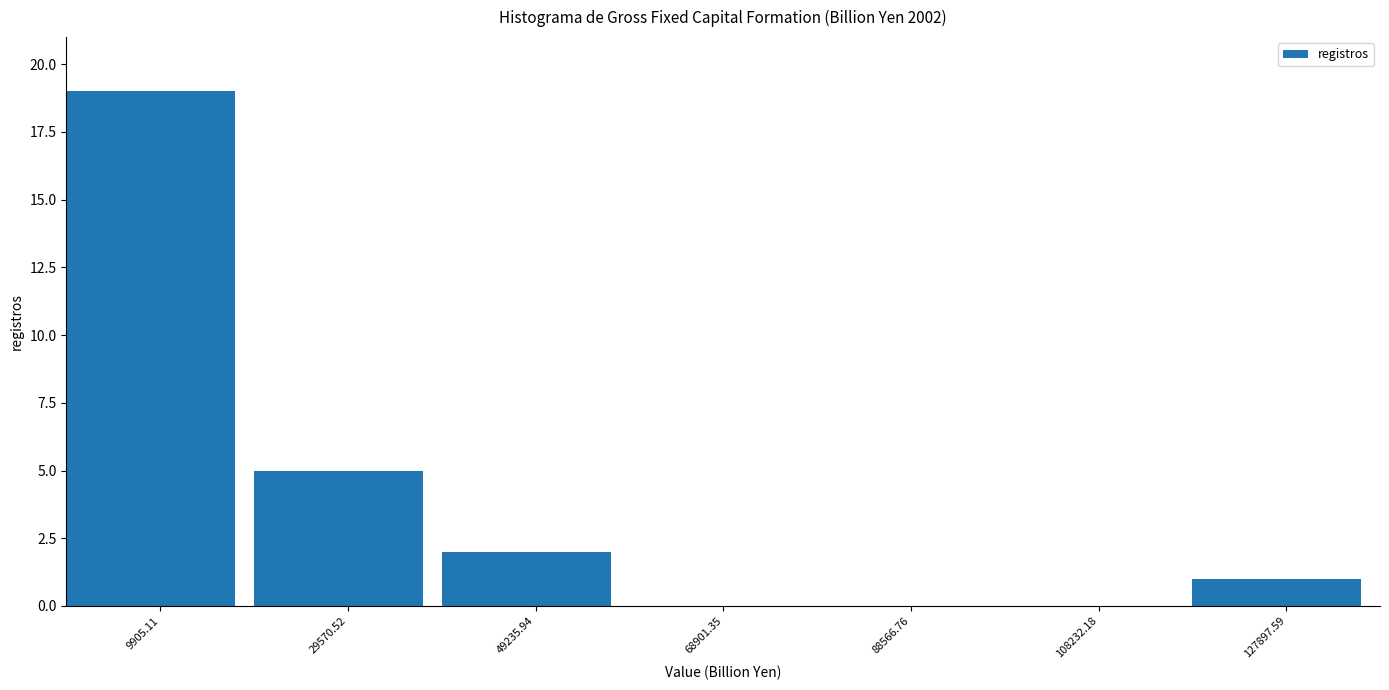

Reading left to right, transcribe this chart: for each bar, give the range it covers on the x-axis and its height. Neither the bar edges nor the heights are printed on the chart, so give them approximately, as read against the axes.

0 to 20000: 19
20000 to 40000: 5
40000 to 60000: 2
60000 to 78000: 0
78000 to 98000: 0
98000 to 118000: 0
118000 to 138000: 1